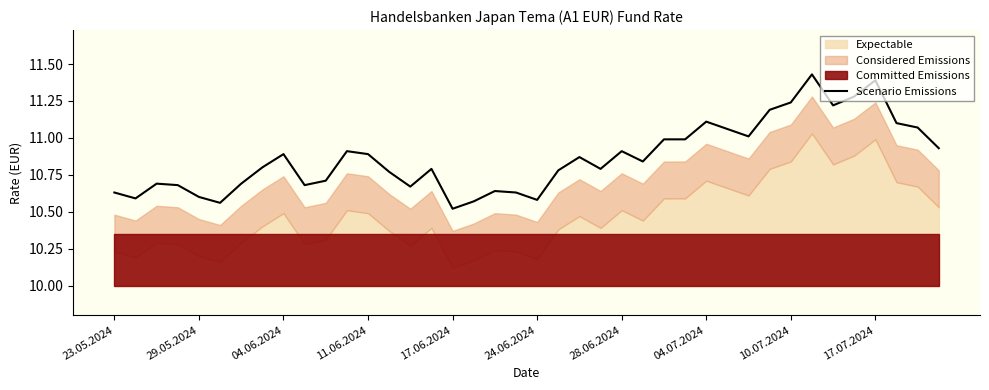

The value of Scenario Emissions at 28.06.2024 is 10.9. True or false?

True